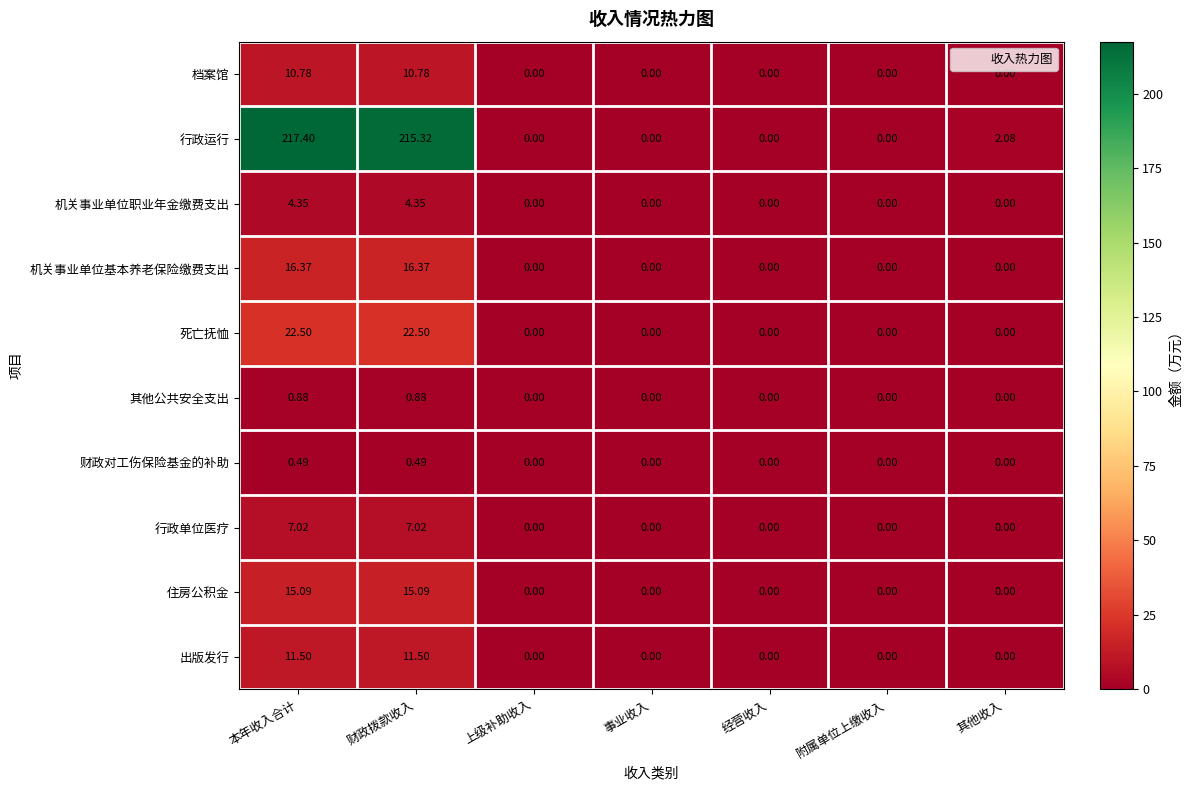

Which series has the largest range (max minus min)?

行政运行